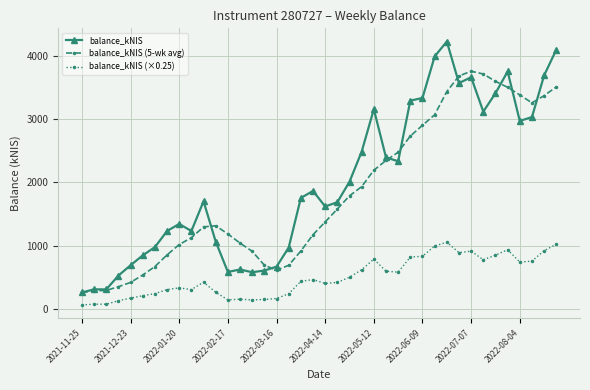

At how many categories does at least one series exceed 763?

33